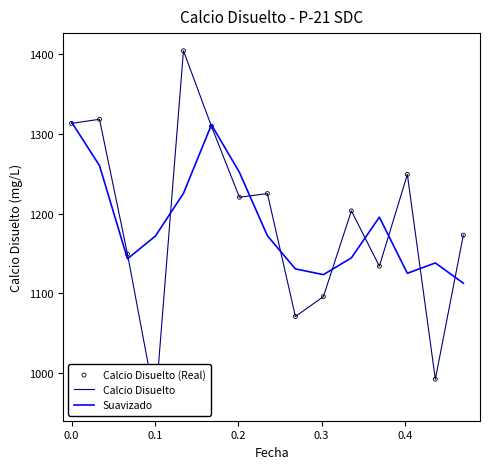

What are all the series names shown in the legend?

Calcio Disuelto, Suavizado, Calcio Disuelto (Real)